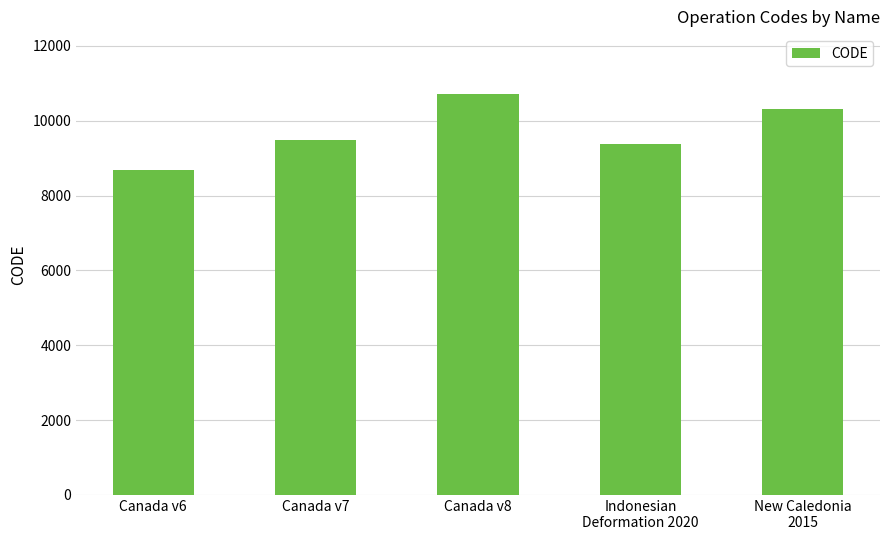

Read the value at Canada v8.

10707